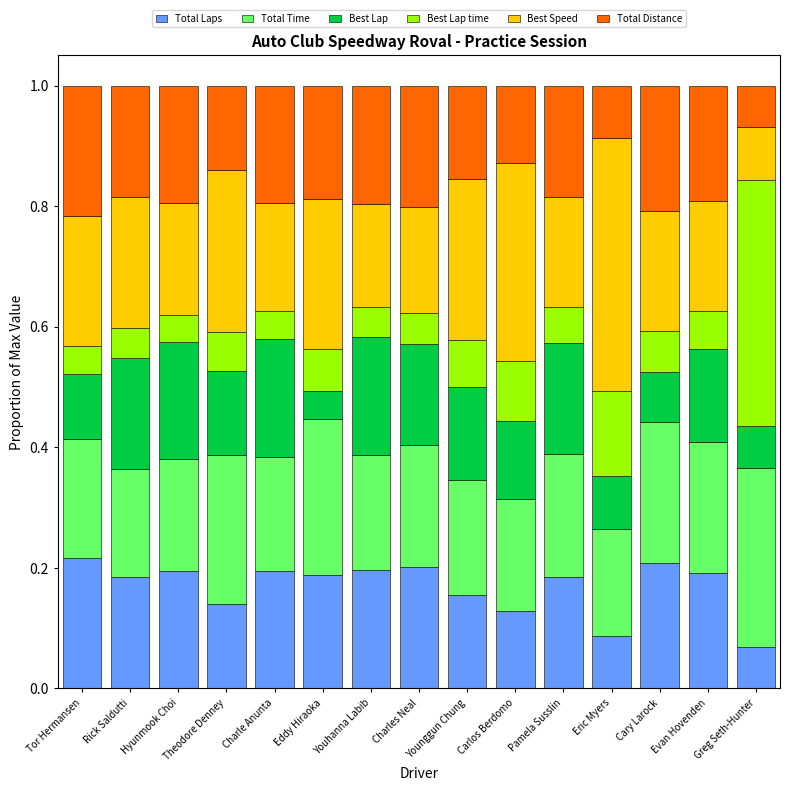

What is the total value across all series at Evan Hovenden?

1.0